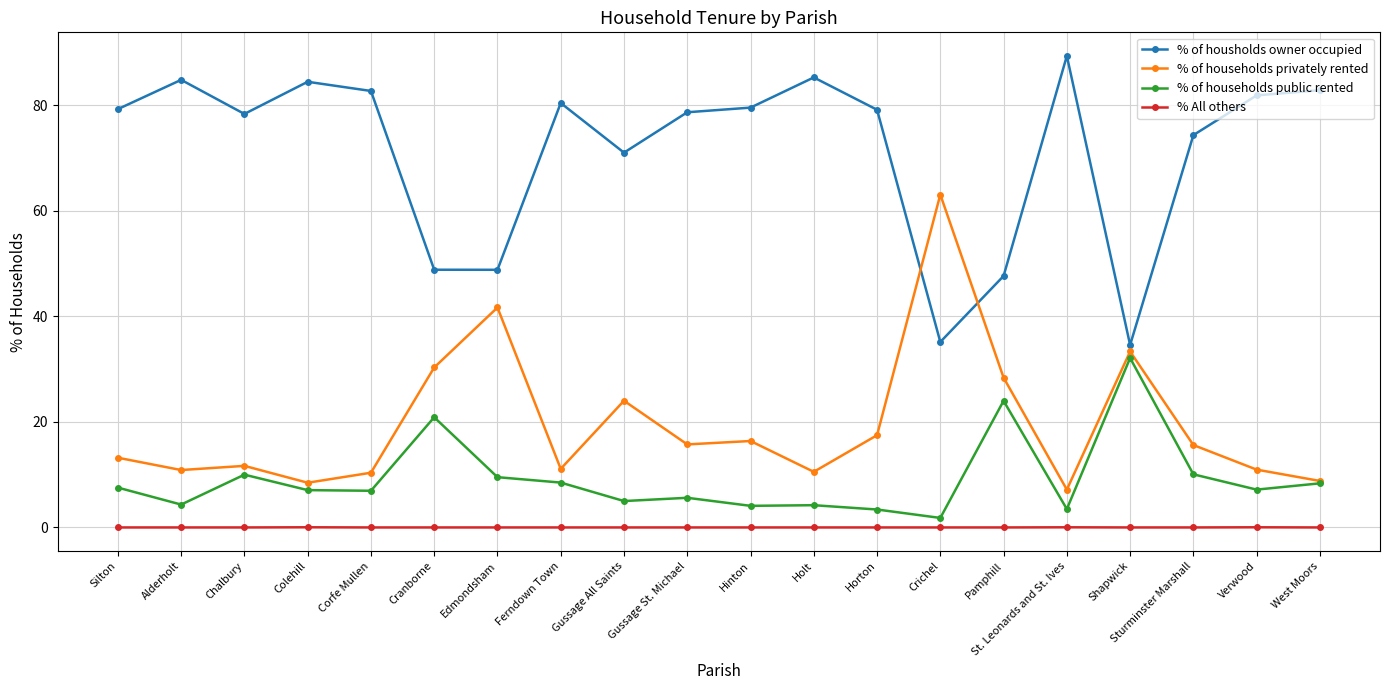

How many values in the % of households privately rented series are below 15?

10